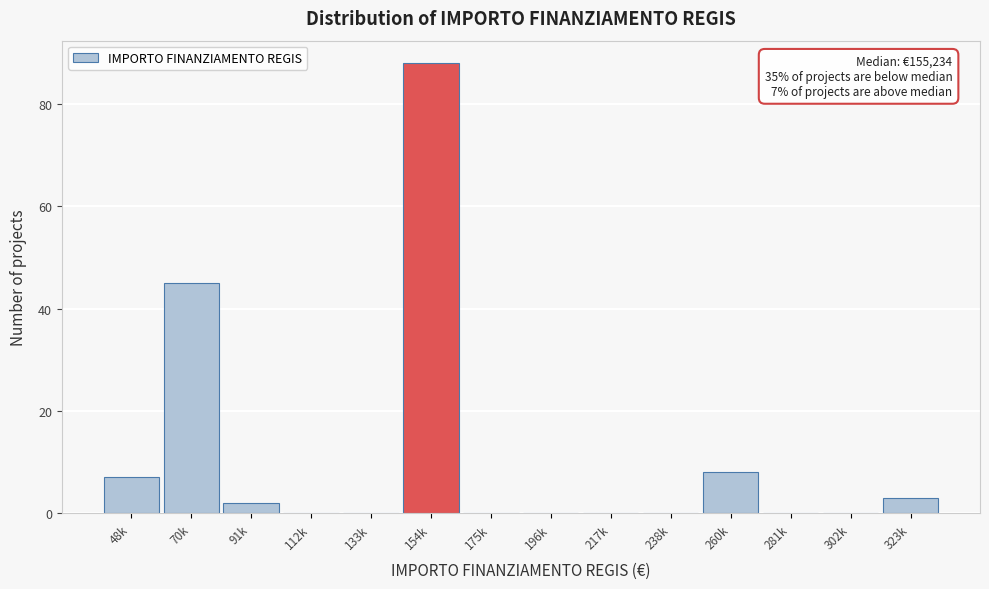

Reading right to left, what are all the values shown in this chart?

323k=3	302k=0	281k=0	260k=8	238k=0	217k=0	196k=0	175k=0	154k=88	133k=0	112k=0	91k=2	70k=45	48k=7